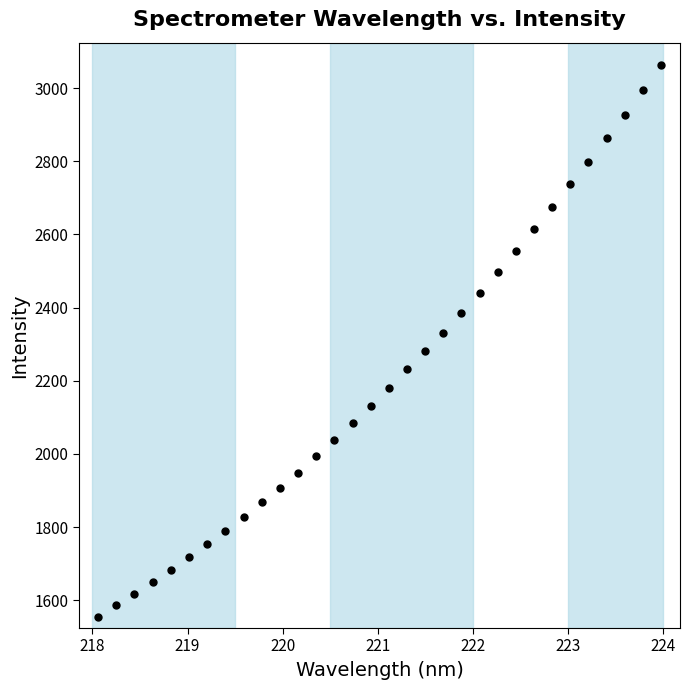

What is the range of Y values (max minus min)?

1507.9